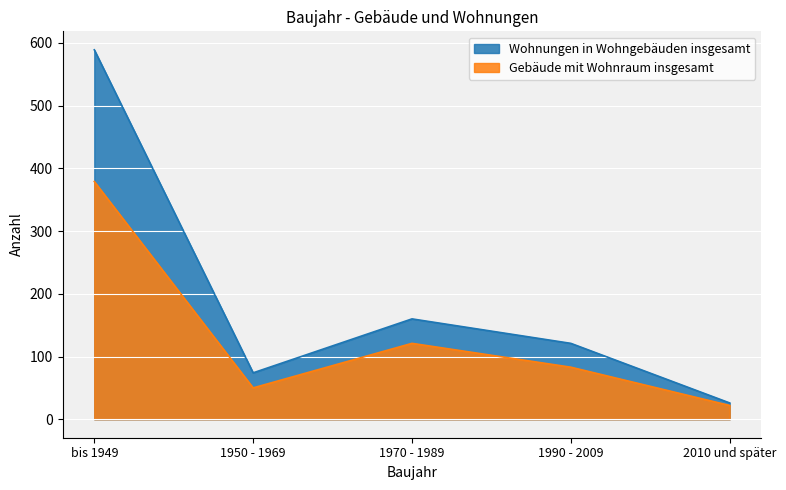

Reading left to right, list all the values displayed in this chart.

Wohnungen in Wohngebäuden insgesamt: 589	74	160	121	26
Gebäude mit Wohnraum insgesamt: 379	50	121	83	22